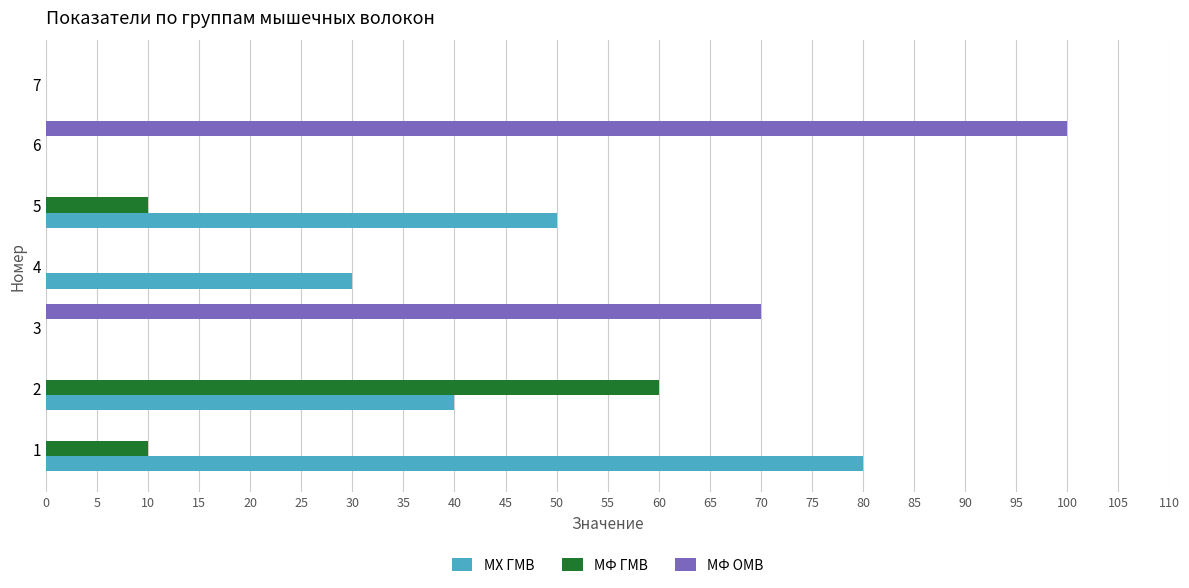

How many МФ ГМВ values are between 0 and 10?

6